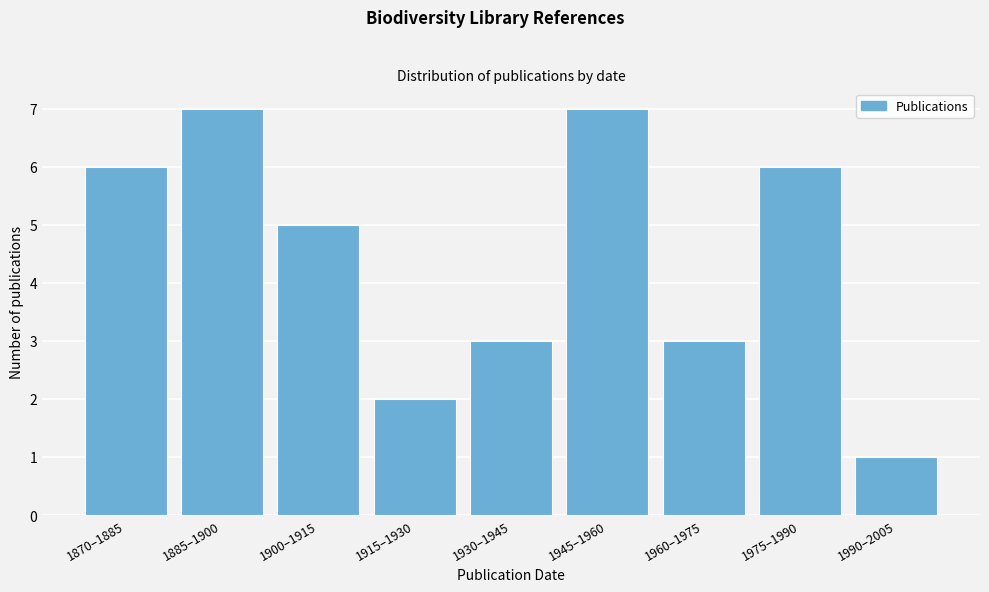

Reading left to right, transcribe all the data shown in this chart.

1870–1885=6	1885–1900=7	1900–1915=5	1915–1930=2	1930–1945=3	1945–1960=7	1960–1975=3	1975–1990=6	1990–2005=1